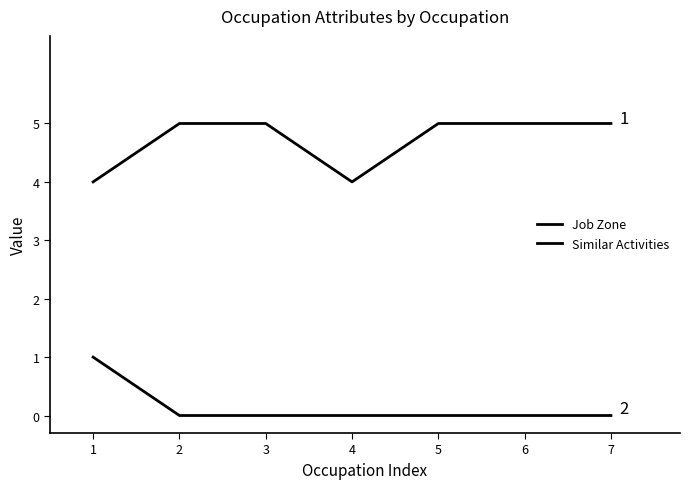

How many lines are shown in the chart?

2